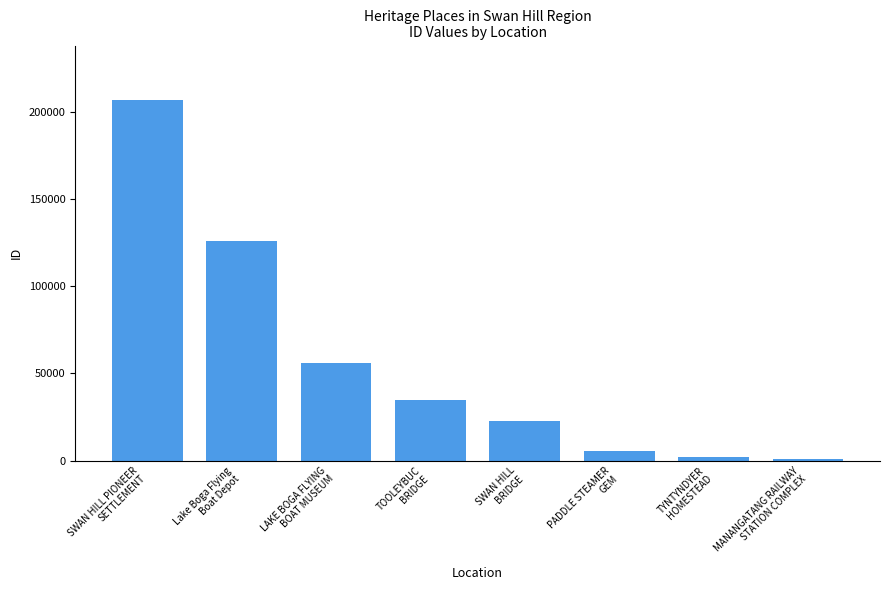

What is the change in value from SWAN HILL
BRIDGE to TYNTYNDYER
HOMESTEAD?

-20719